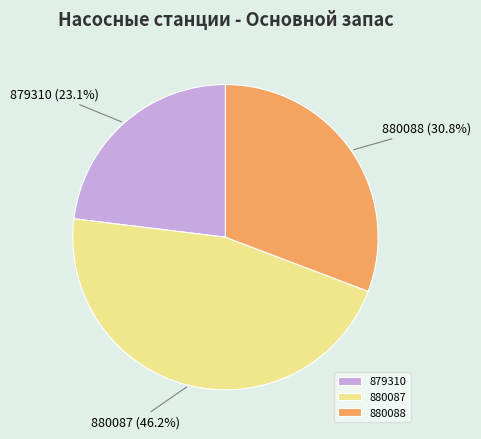

What is the smallest slice in the pie chart?

879310